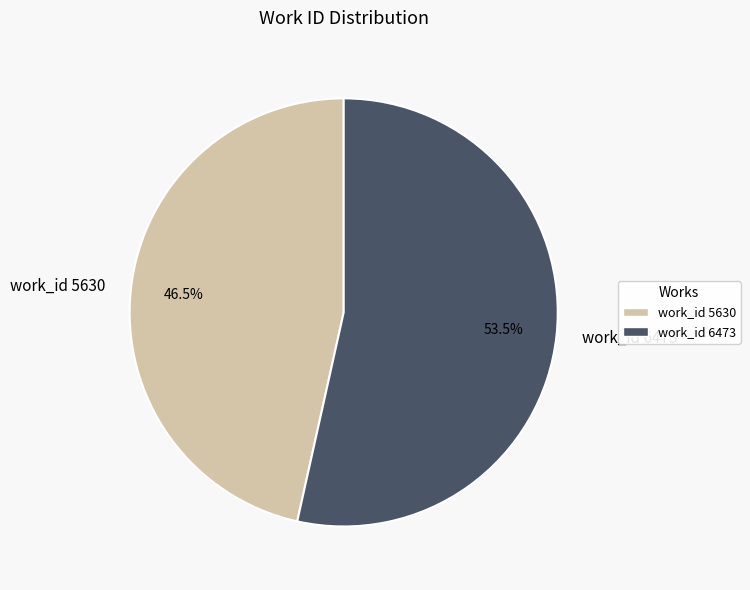

Which slice represents more than half of the pie?

work_id 6473